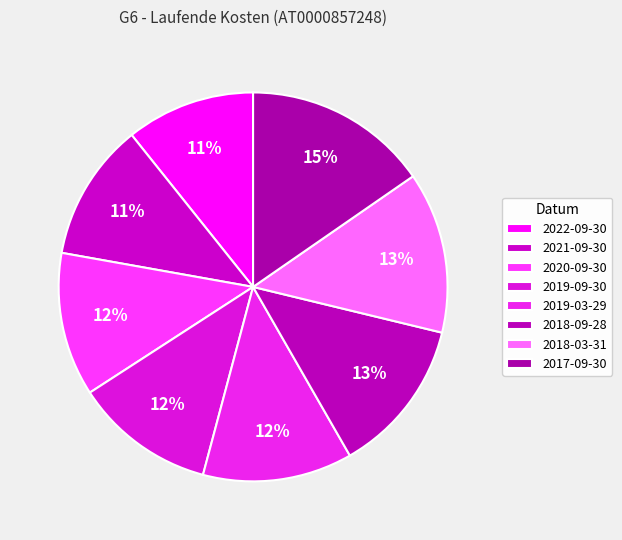

How many segments does this pie chart have?

8